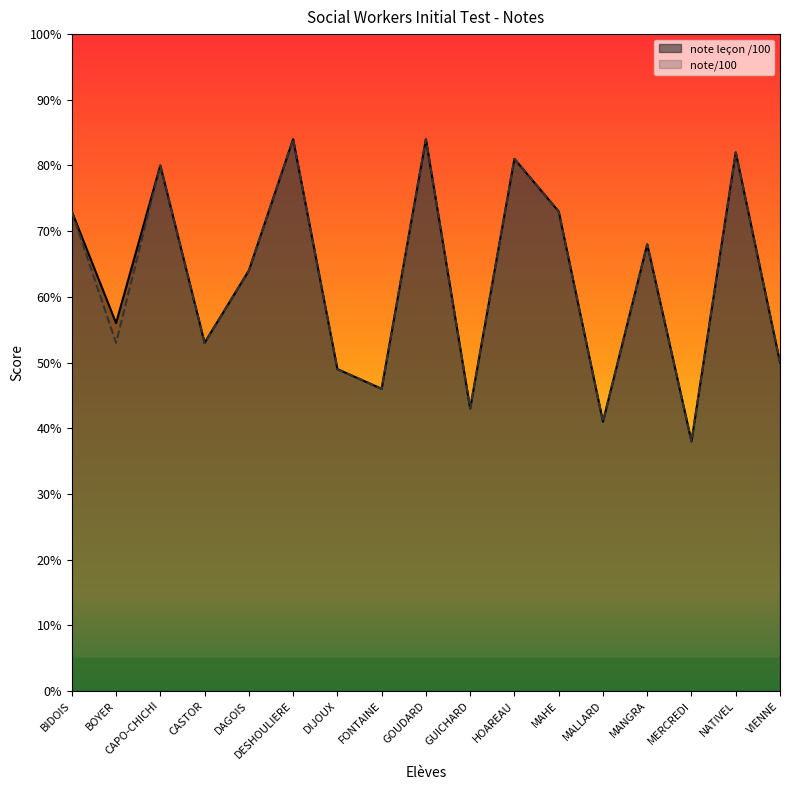

What is the label of the 1st point from the left?

BIDOIS